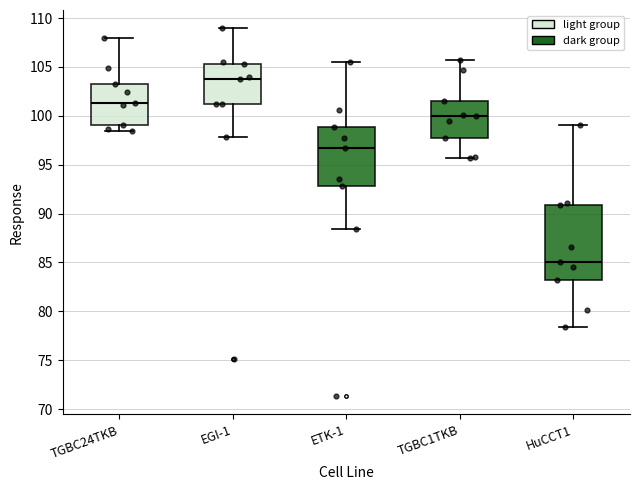

Reading left to right, transcribe this box plot: for each box, give where its median line is, the range the box spans, and where its two whiskers end, as read against the y-axis. The values are not printed on the chart, so give them approximately, as read against the axis.

TGBC24TKB: median 101.5, box 99.0 to 103.5, whiskers 98.5 to 108.0
EGI-1: median 104.0, box 101.0 to 105.5, whiskers 98.0 to 109.0
ETK-1: median 97.0, box 93.0 to 99.0, whiskers 88.5 to 105.5
TGBC1TKB: median 100.0, box 97.5 to 101.5, whiskers 95.5 to 105.5
HuCCT1: median 85.0, box 83.0 to 91.0, whiskers 78.5 to 99.0